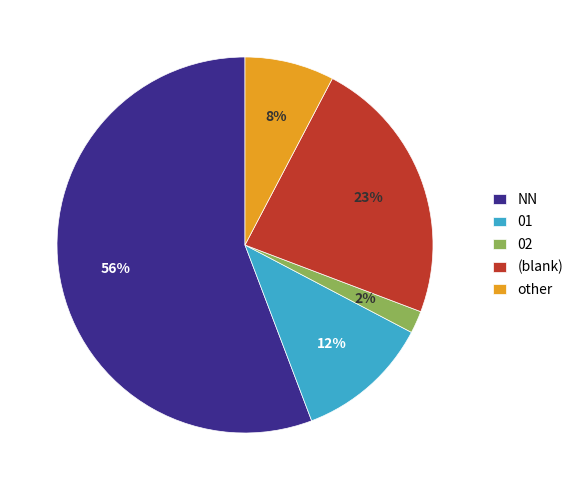

Between (blank) and 02, which is larger?

(blank)